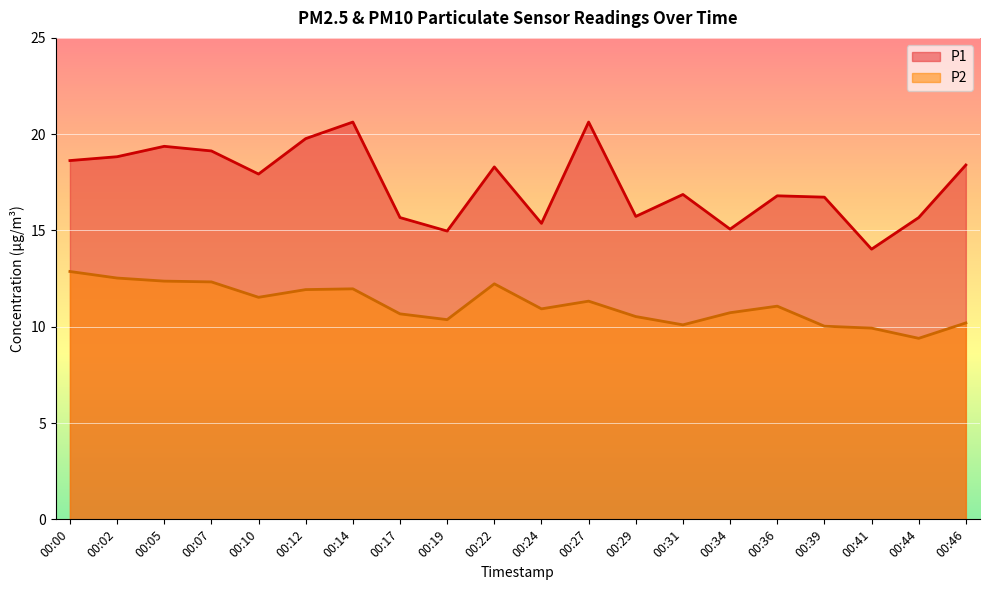

Is it true that P2 equals 11.5 at 00:10?

True